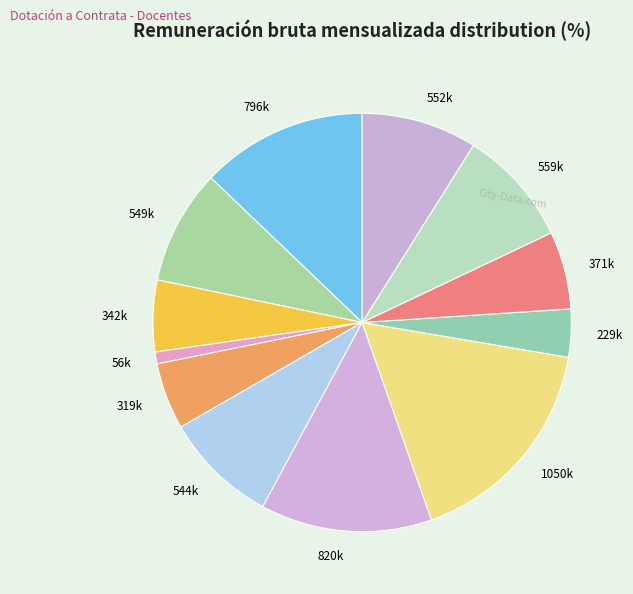

How many slices are in this pie chart?

12